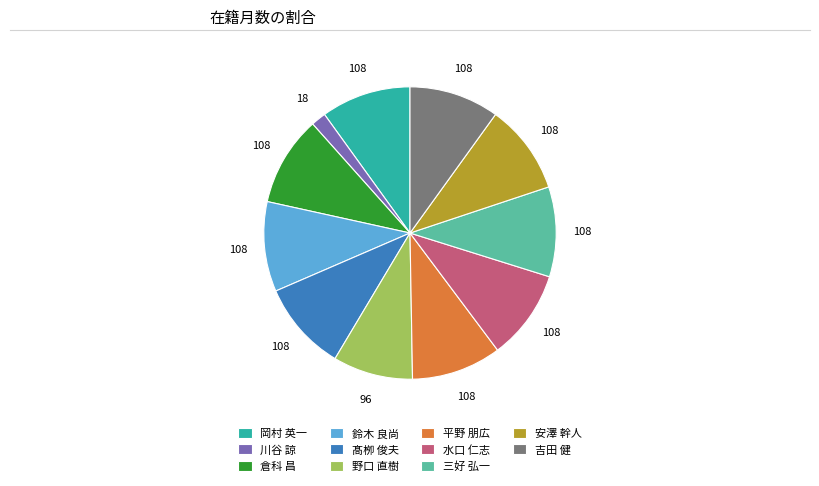

The 野口 直樹 slice represents 9% of the pie. True or false?

True